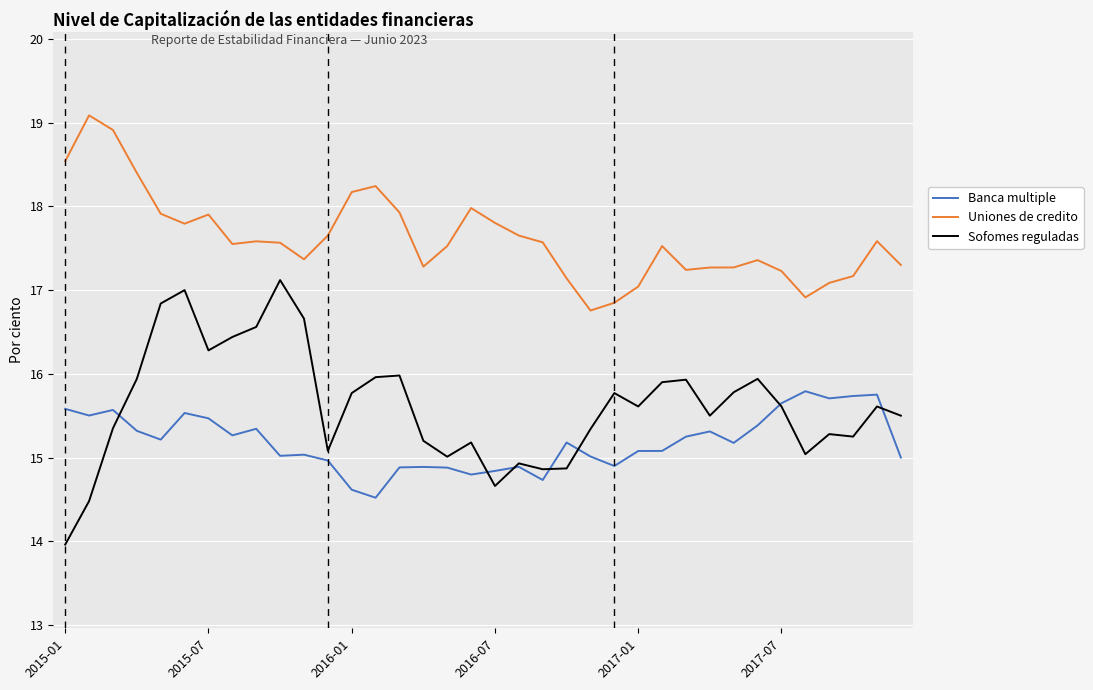

What is the maximum value for Sofomes reguladas?

17.1